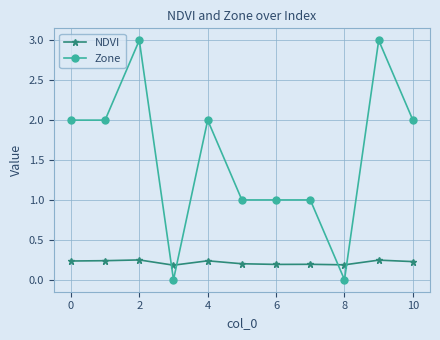

What is the sum of all Zone values?

17.0